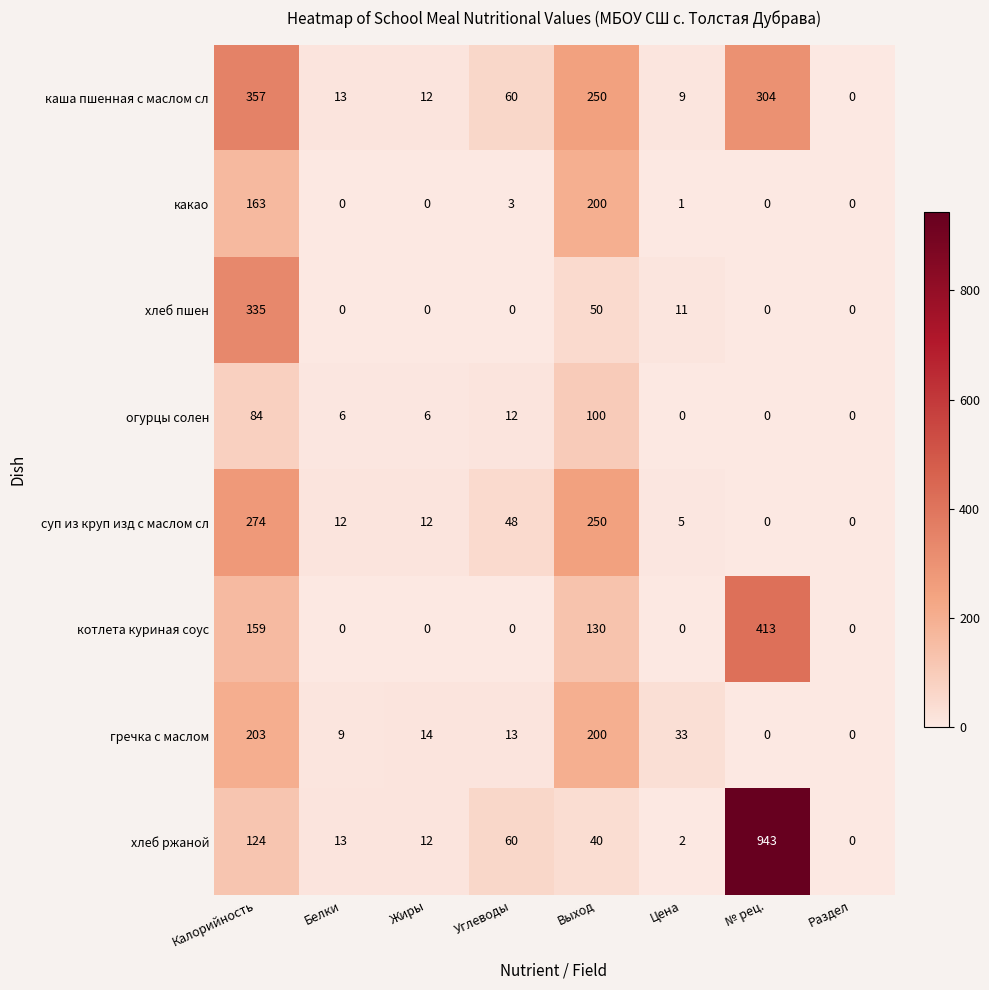

How many values in the гречка с маслом series are below 14?

4